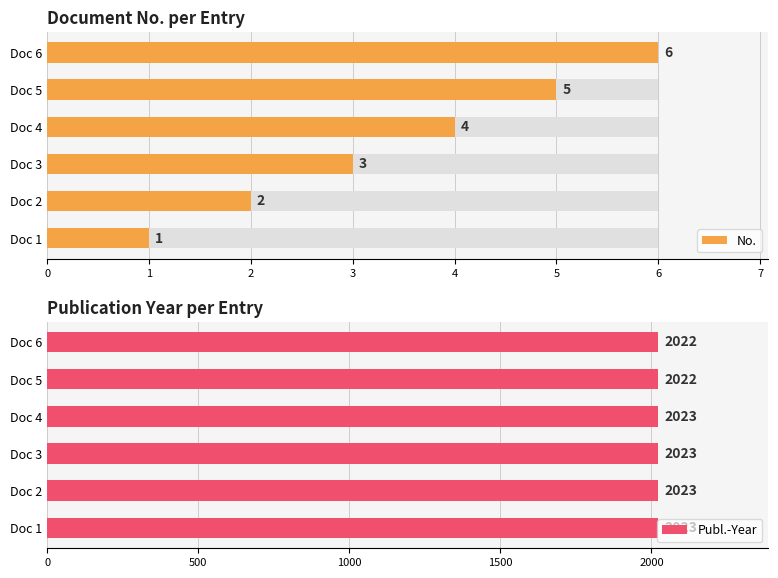

The value of Publ.-Year at Doc 4 is 2901. True or false?

False